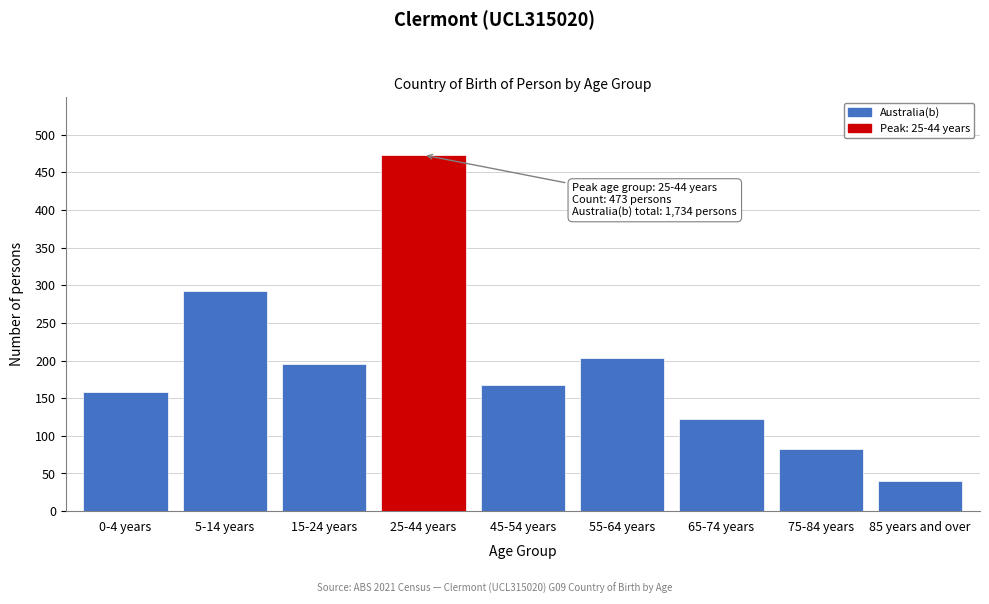

Reading left to right, list all the values displayed in this chart.

0-4 years=158	5-14 years=292	15-24 years=196	25-44 years=473	45-54 years=168	55-64 years=203	65-74 years=122	75-84 years=82	85 years and over=40